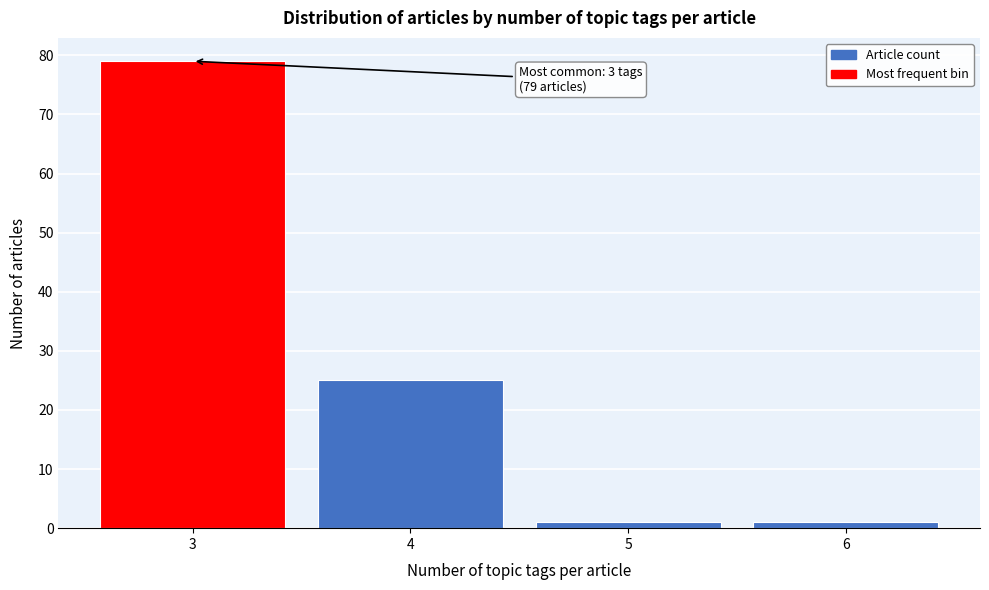

Reading left to right, list all the values displayed in this chart.

3=79	4=25	5=1	6=1